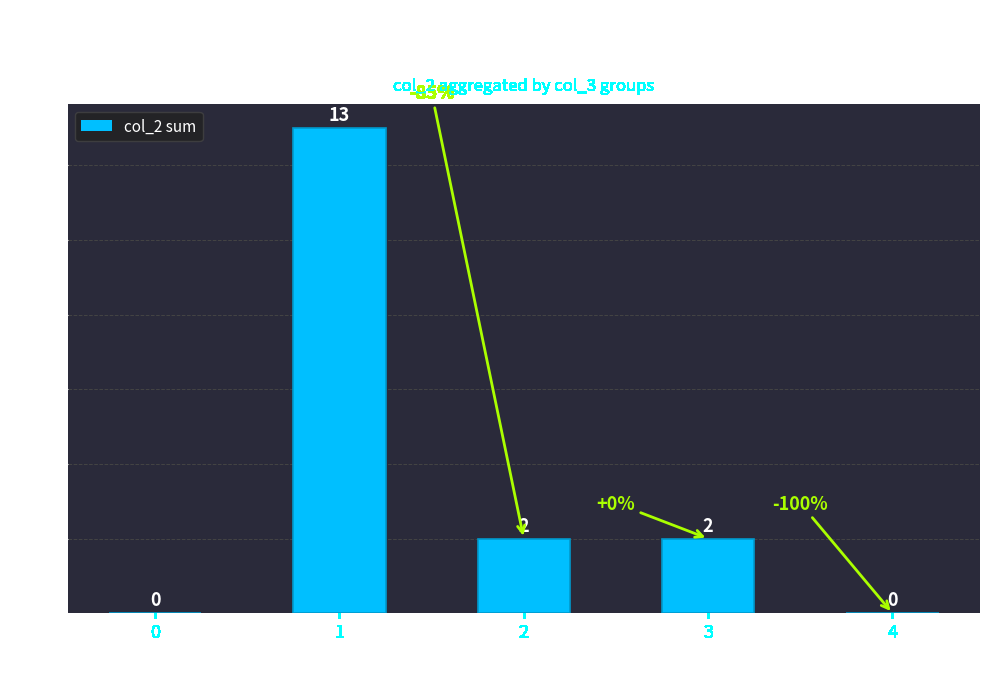

Reading left to right, what are all the values shown in this chart?

0=0	1=13	2=2	3=2	4=0